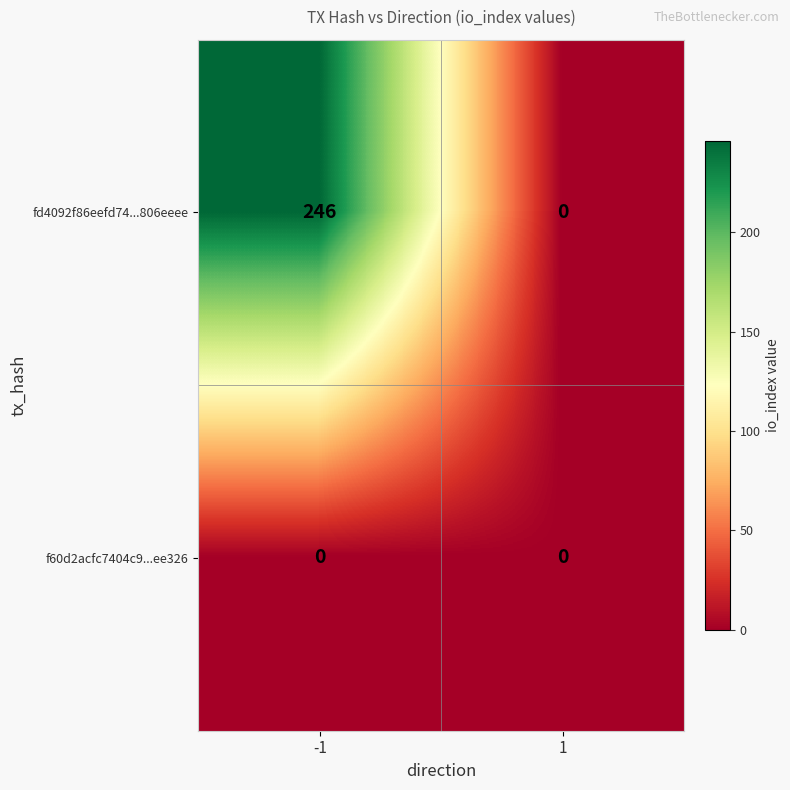

Rank the series by their average value, from lowest to highest.

f60d2acfc7404c9...ee326, fd4092f86eefd74...806eeee